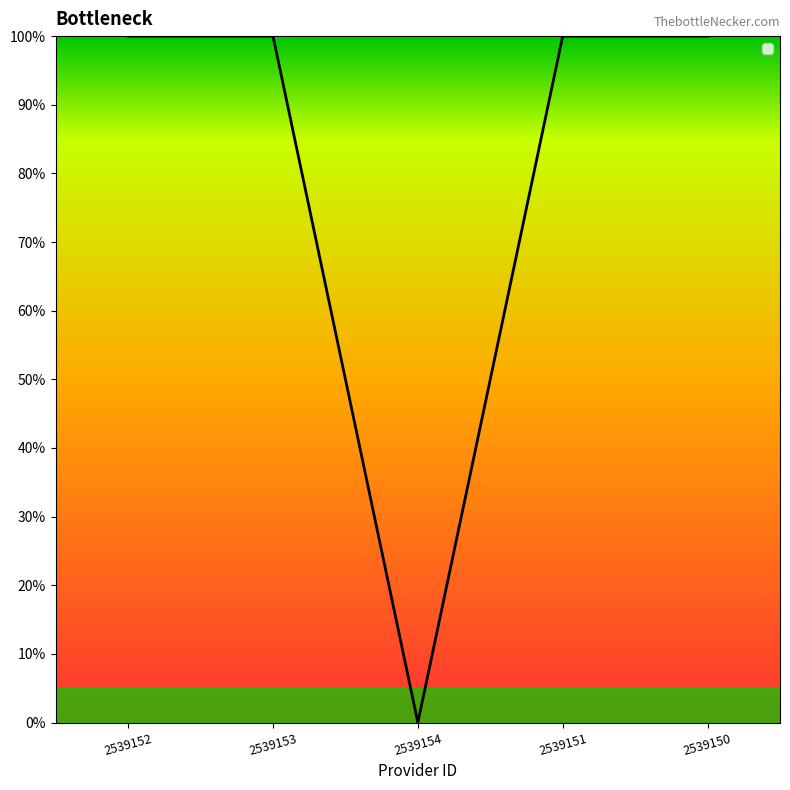

How many points are lower than both their immediate neighbors (excluding endpoints)?

1